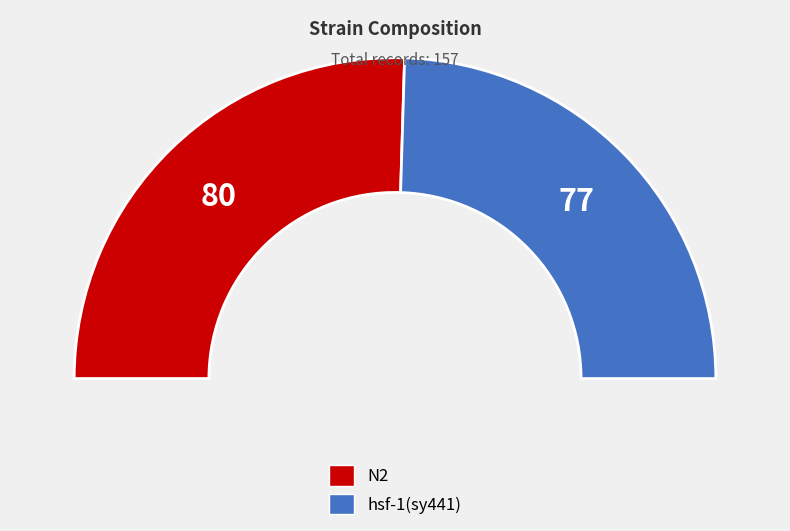

Is there any slice that represents more than half of the pie?

Yes